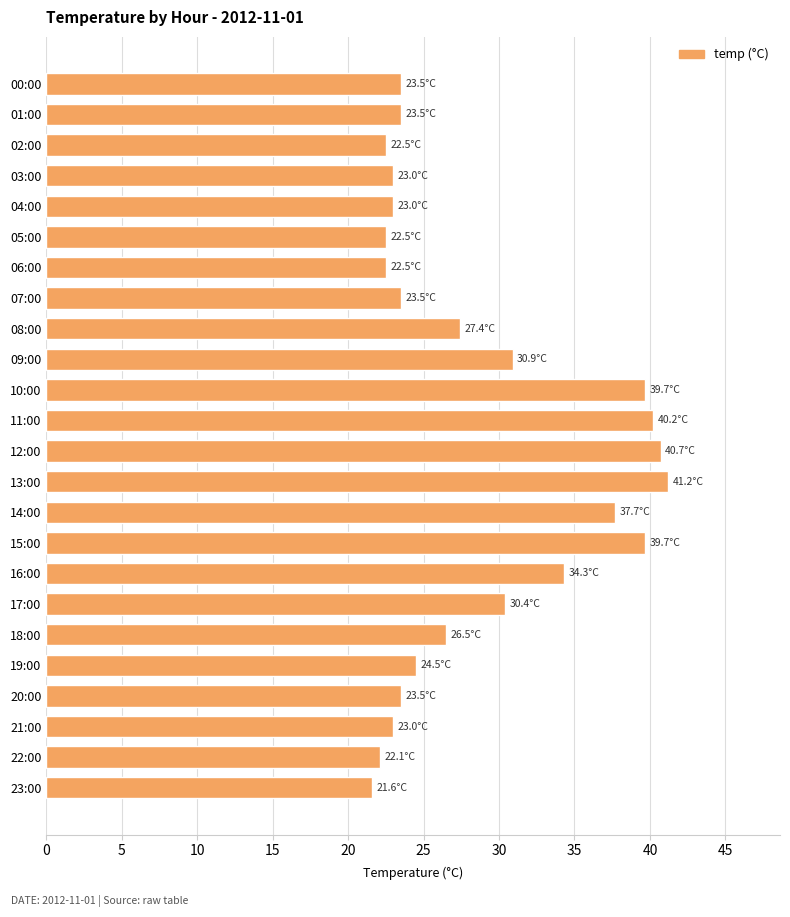

What is the smallest value displayed?

21.6